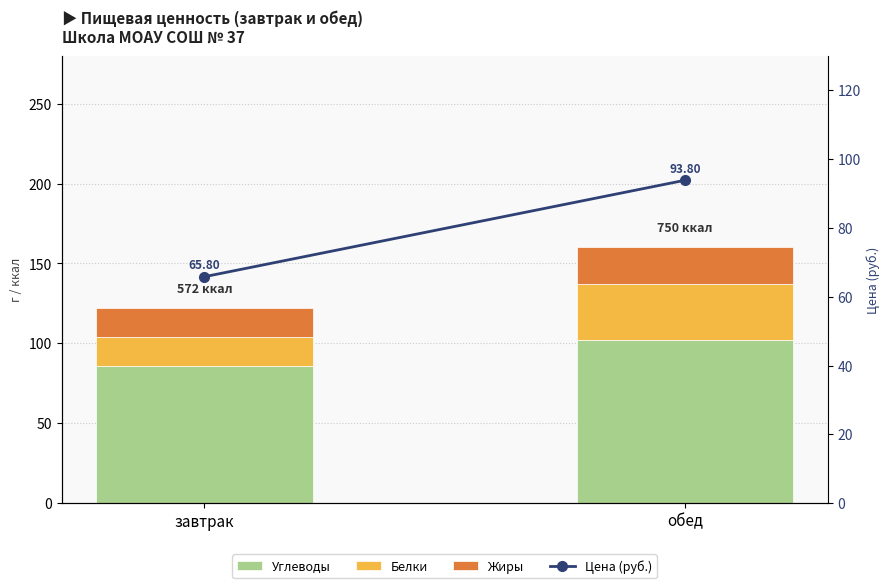

Reading left to right, list all the values displayed in this chart.

Углеводы: завтрак=86.0	обед=102.0
Белки: завтрак=18.0	обед=35.0
Жиры: завтрак=18.0	обед=23.0
Цена (руб.): завтрак=65.8	обед=93.8